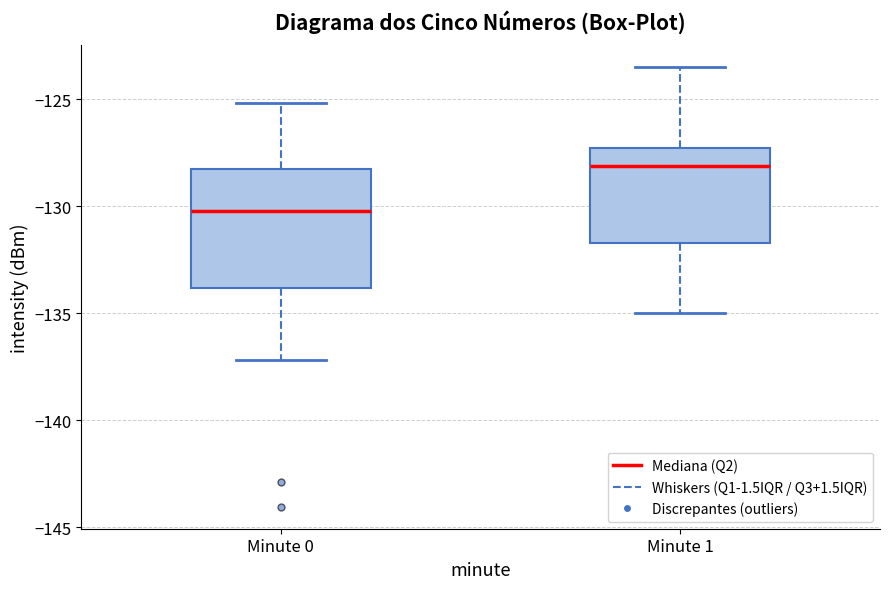

Reading left to right, transcribe this box plot: for each box, give where its median line is, the range the box spans, and where its two whiskers end, as read against the y-axis. The values are not printed on the chart, so give them approximately, as read against the axis.

Minute 0: median -130.0, box -134.0 to -128.5, whiskers -137.0 to -125.0
Minute 1: median -128.0, box -131.5 to -127.5, whiskers -135.0 to -123.5